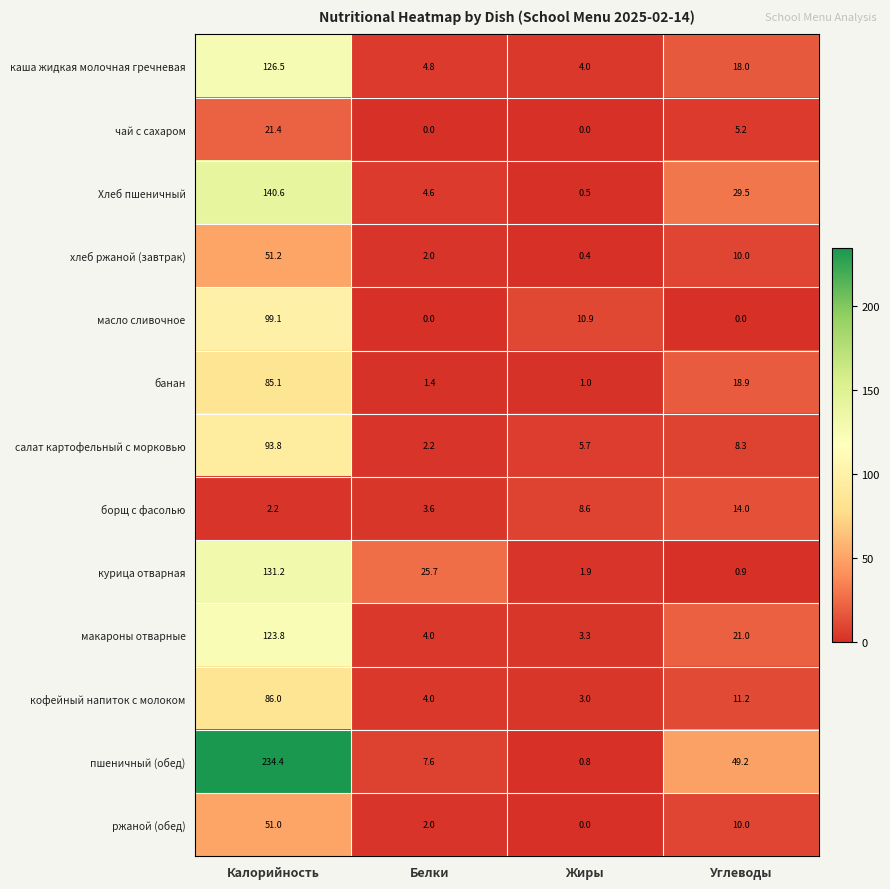

What is the average value of the банан series?

26.6